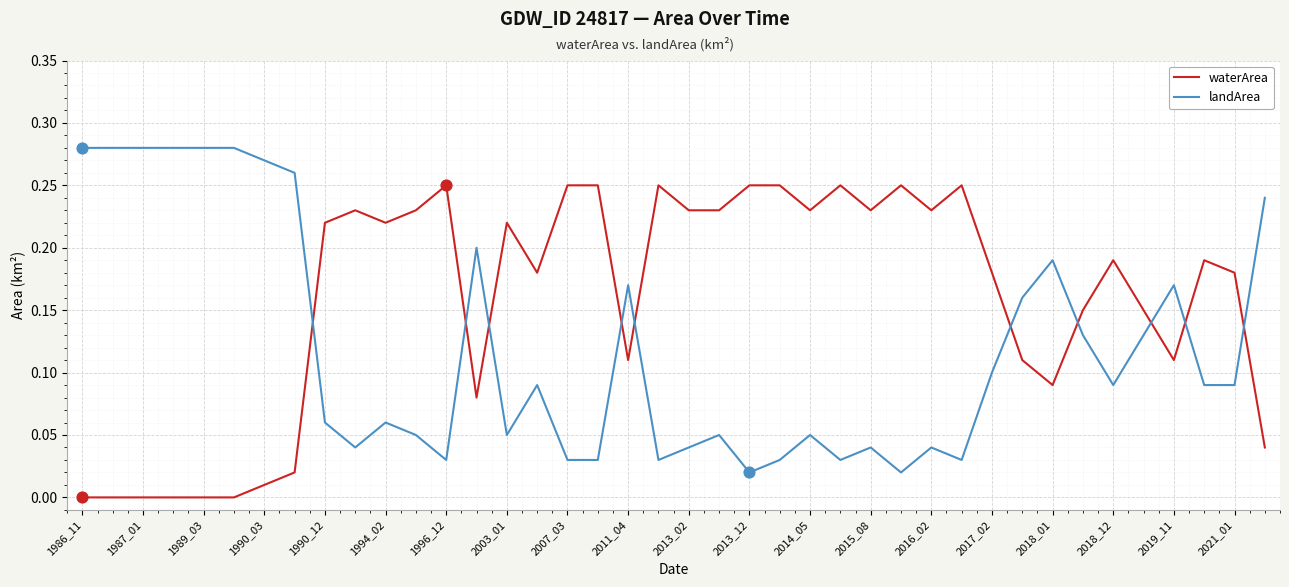

Rank the series by their maximum value, from highest to lowest.

landArea, waterArea